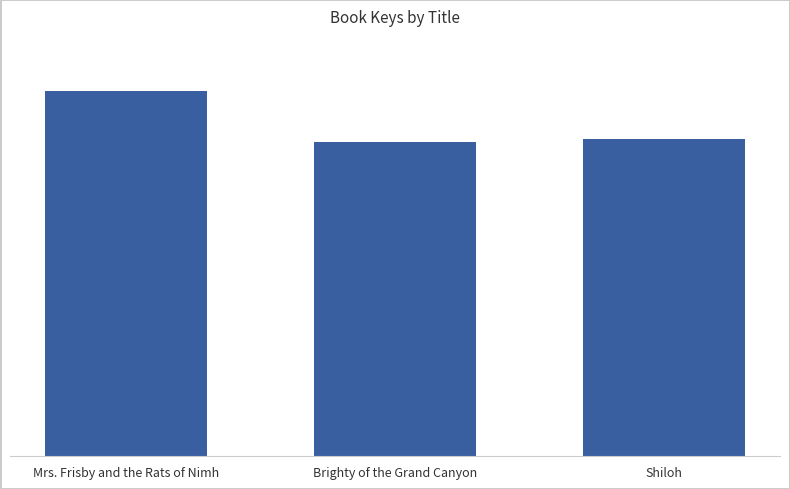

At which label is the value closest to 6090?

Shiloh